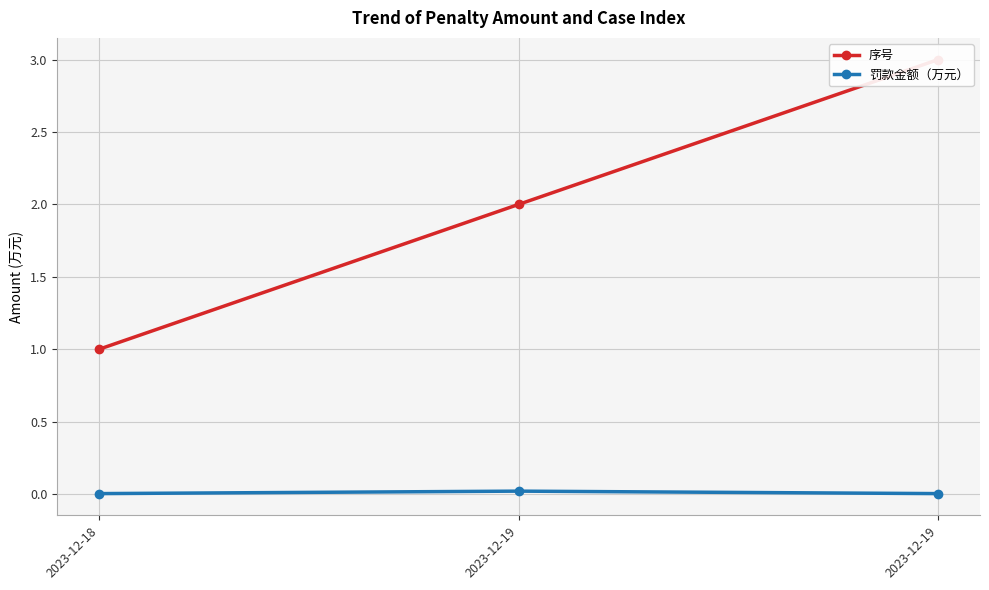

What are all the series names shown in the legend?

序号, 罚款金额（万元）